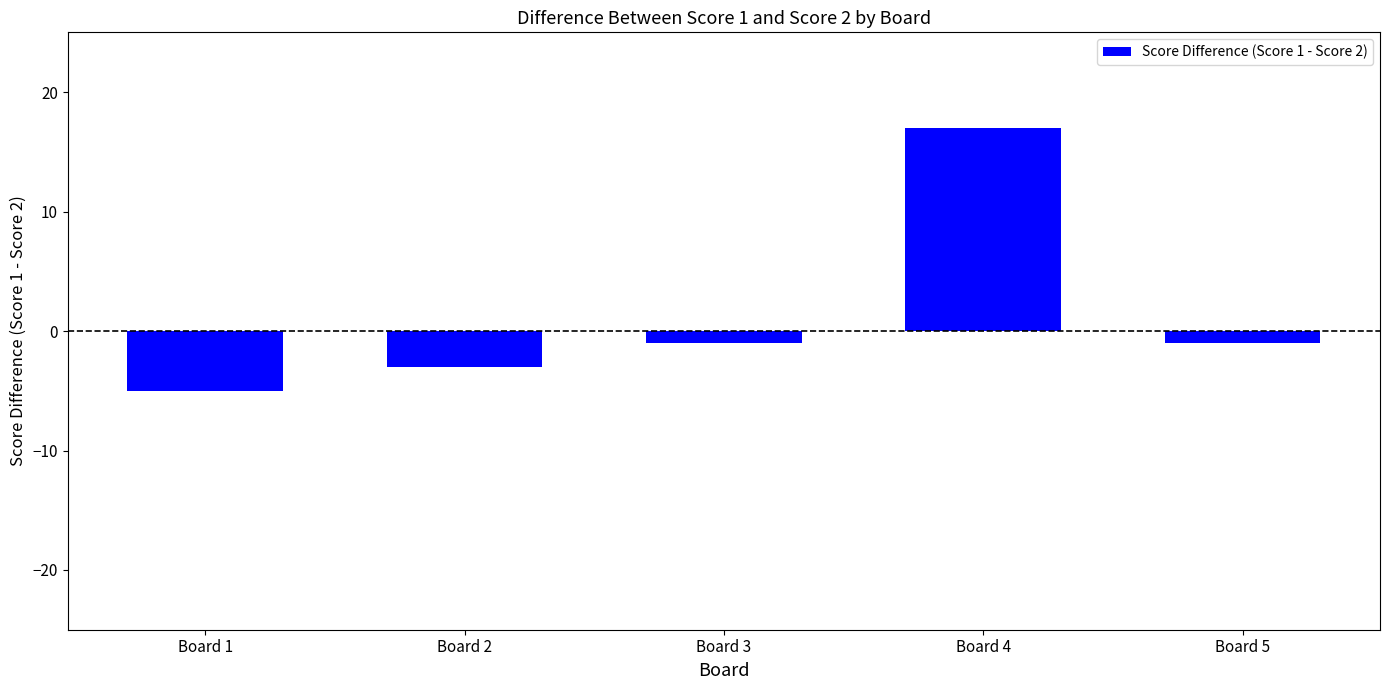

Are the bars horizontal?

No